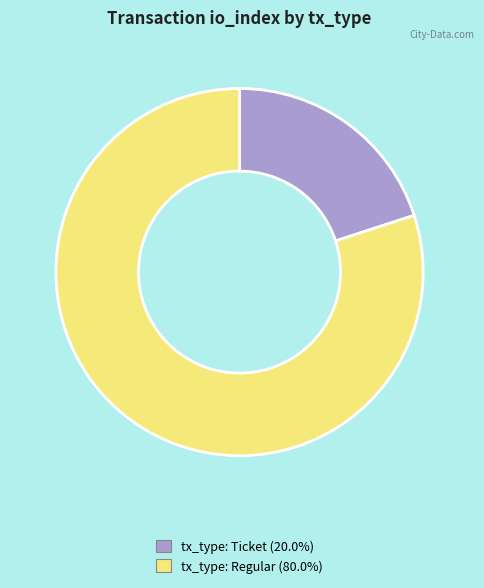

Which slice is the smallest?

tx_type: Ticket